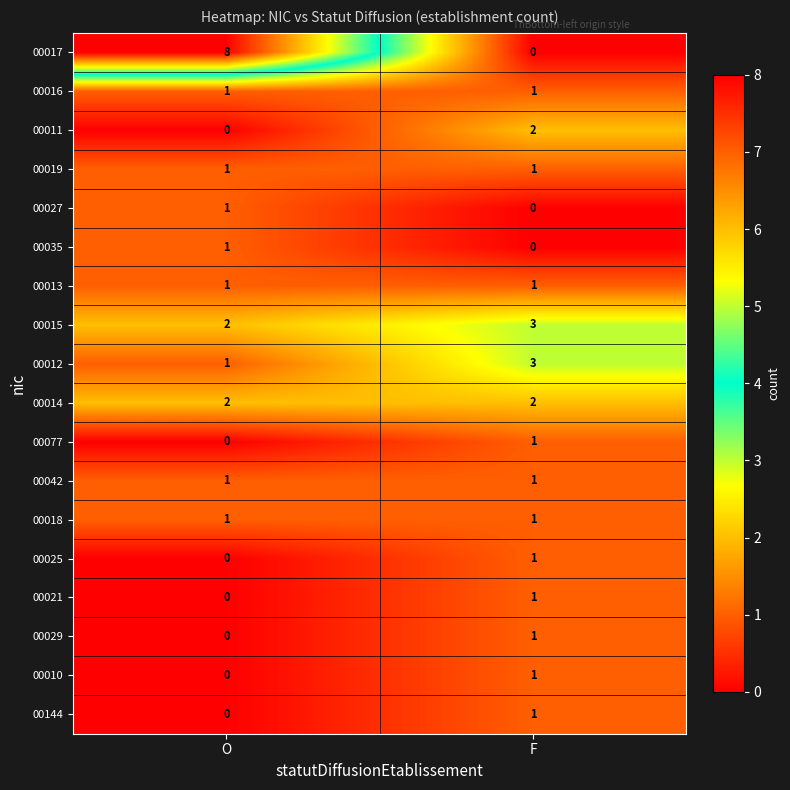

What is the difference between the 00017 values at F and O?

8